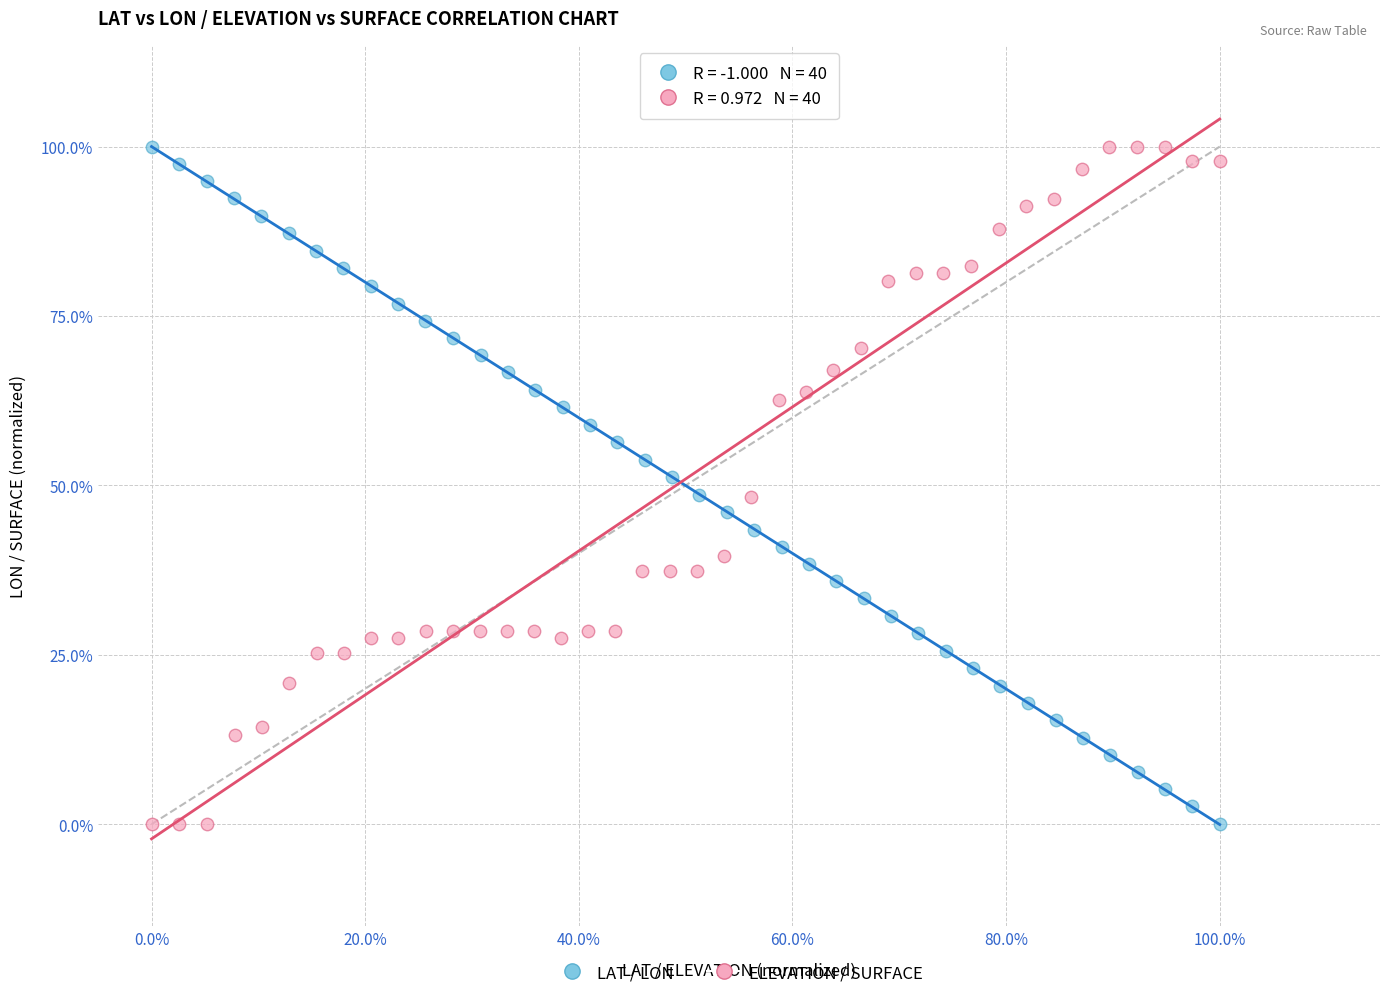

What are all the series names shown in the legend?

LAT / LON, ELEVATION / SURFACE